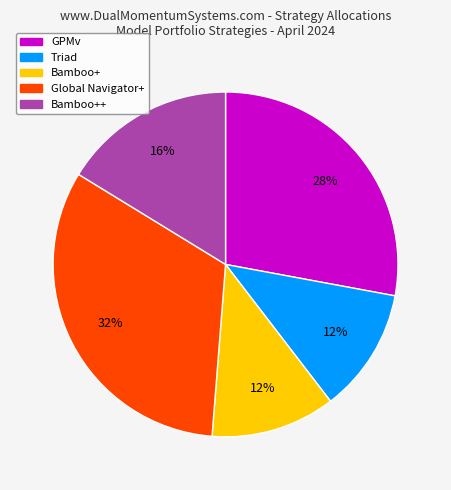

Does any single category account for the majority?

No